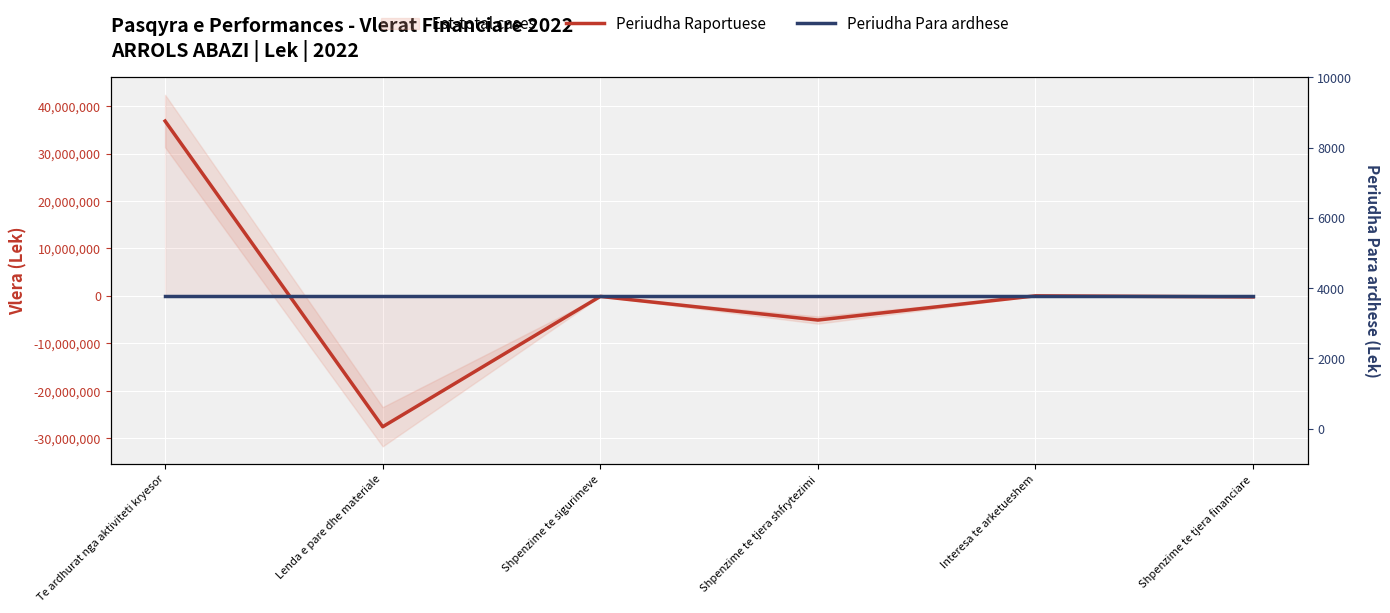

At which label does Periudha Raportuese first exceed -99586?

Te ardhurat nga aktiviteti kryesor